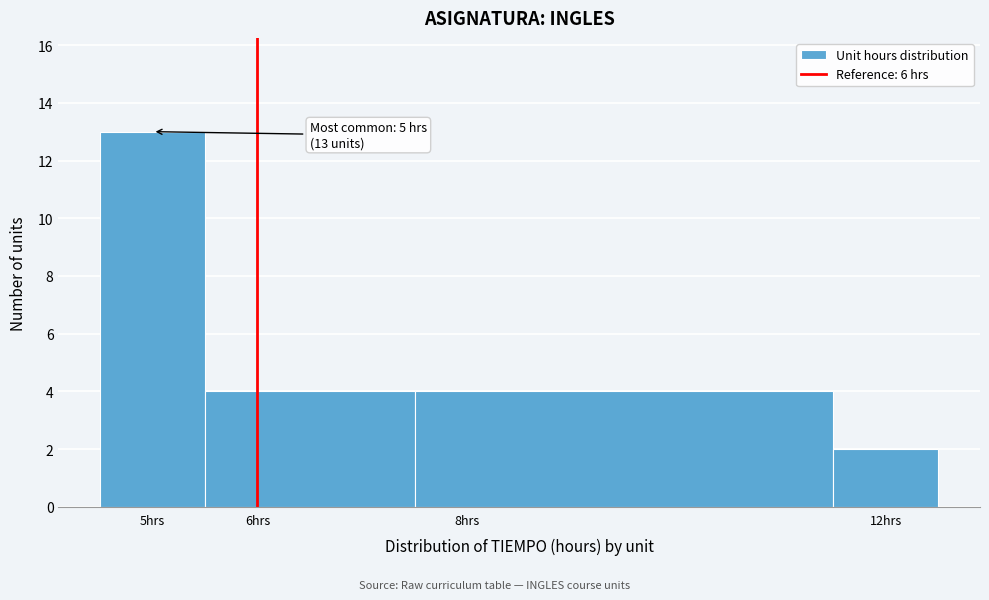

Over which range of the x-axis is the bar tallest?

4.5 to 5.5